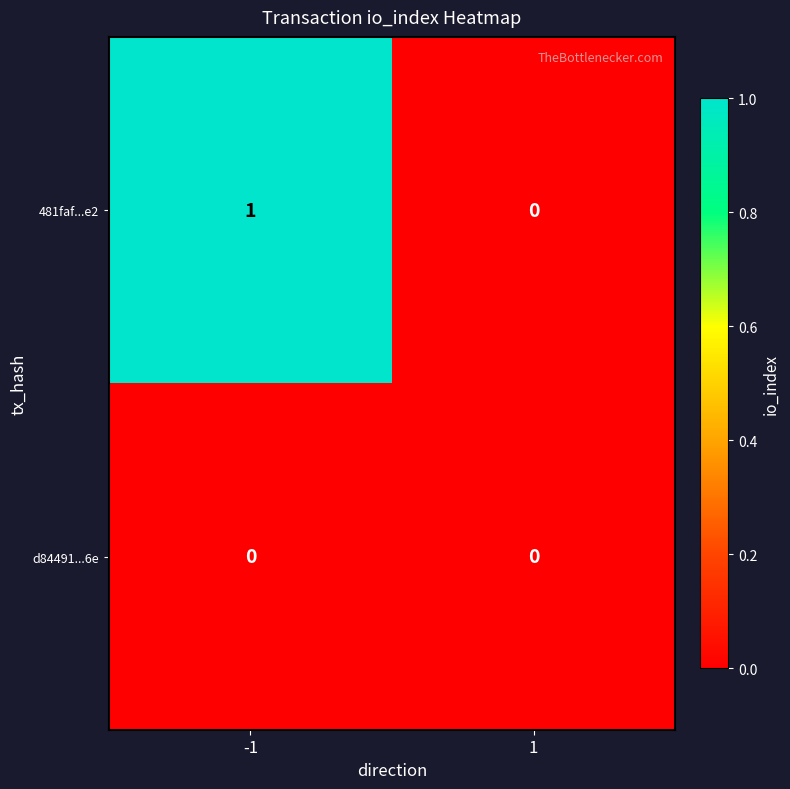

Count the number of categories in the chart.

2